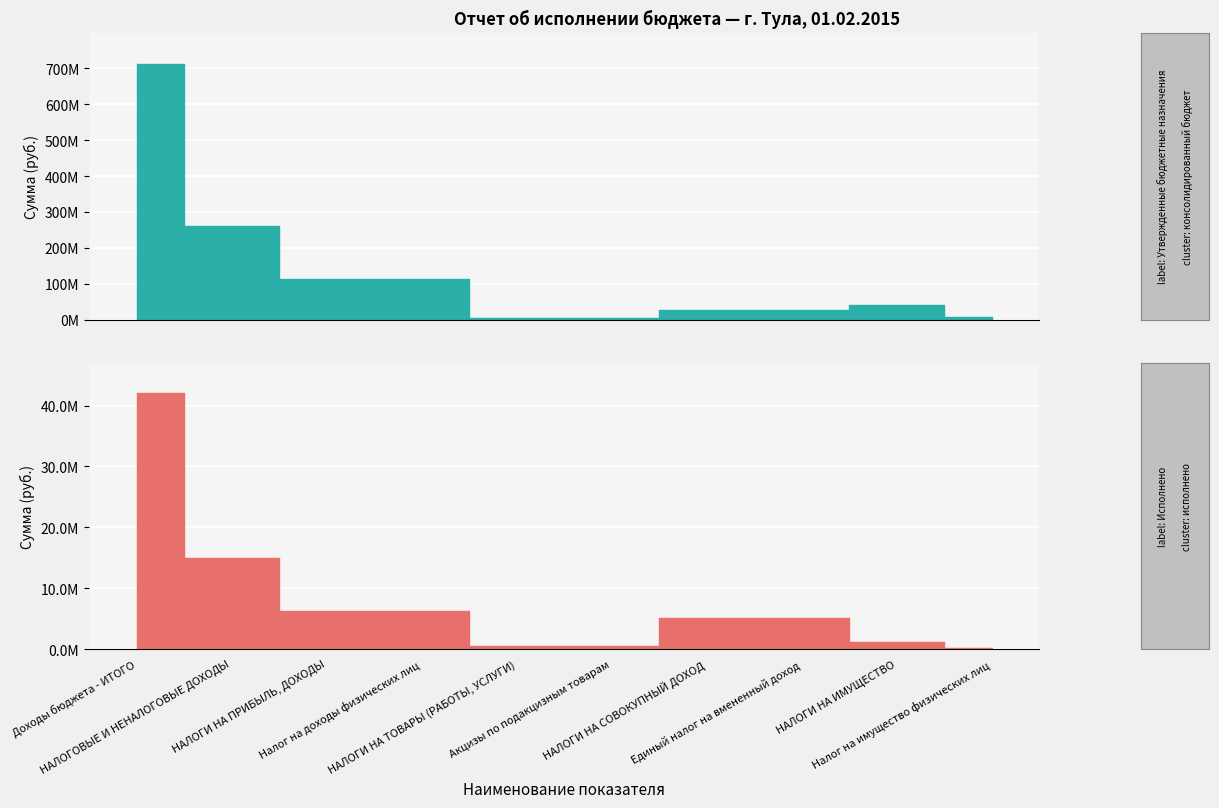

Which label corresponds to the smallest value in the chart?

Налог на имущество физических лиц